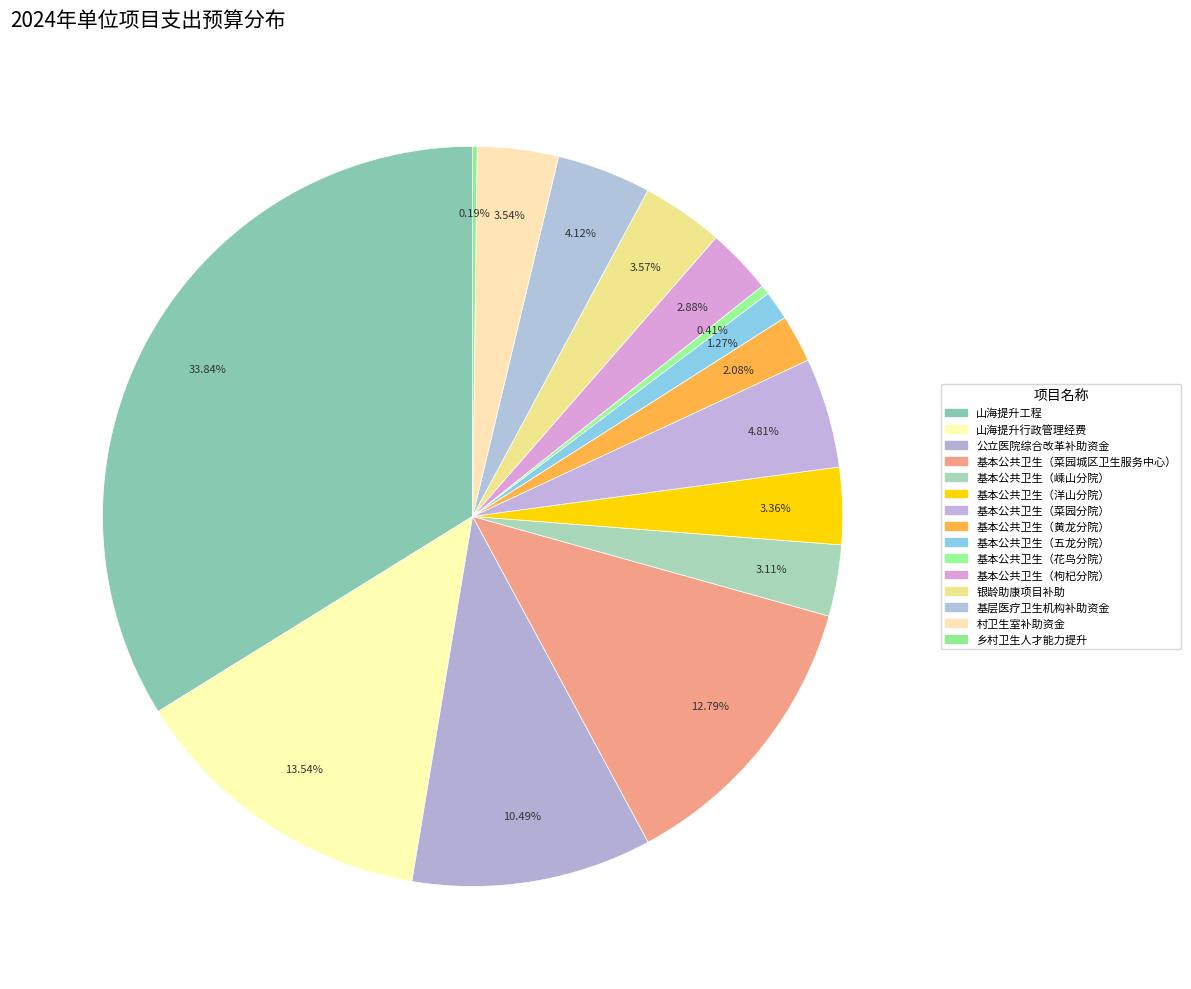

What is the largest slice in the pie chart?

山海提升工程